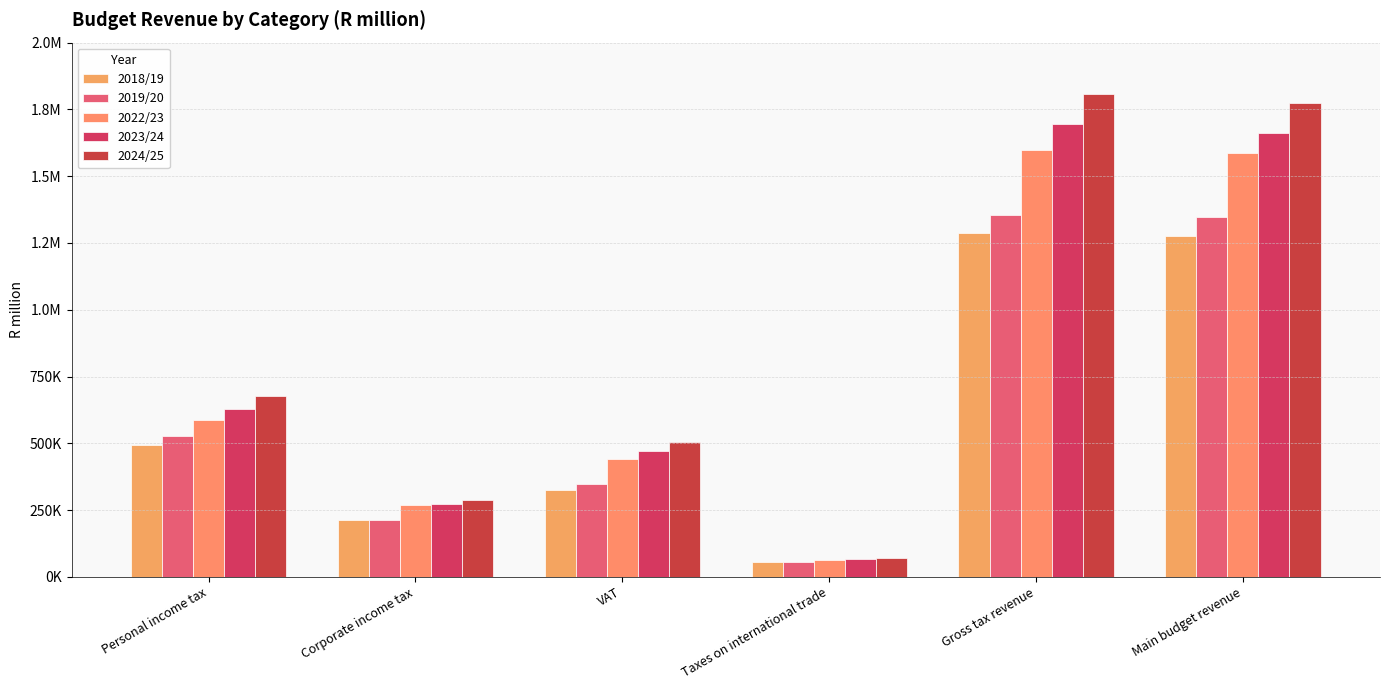

What is the minimum value for 2023/24?

66812.5